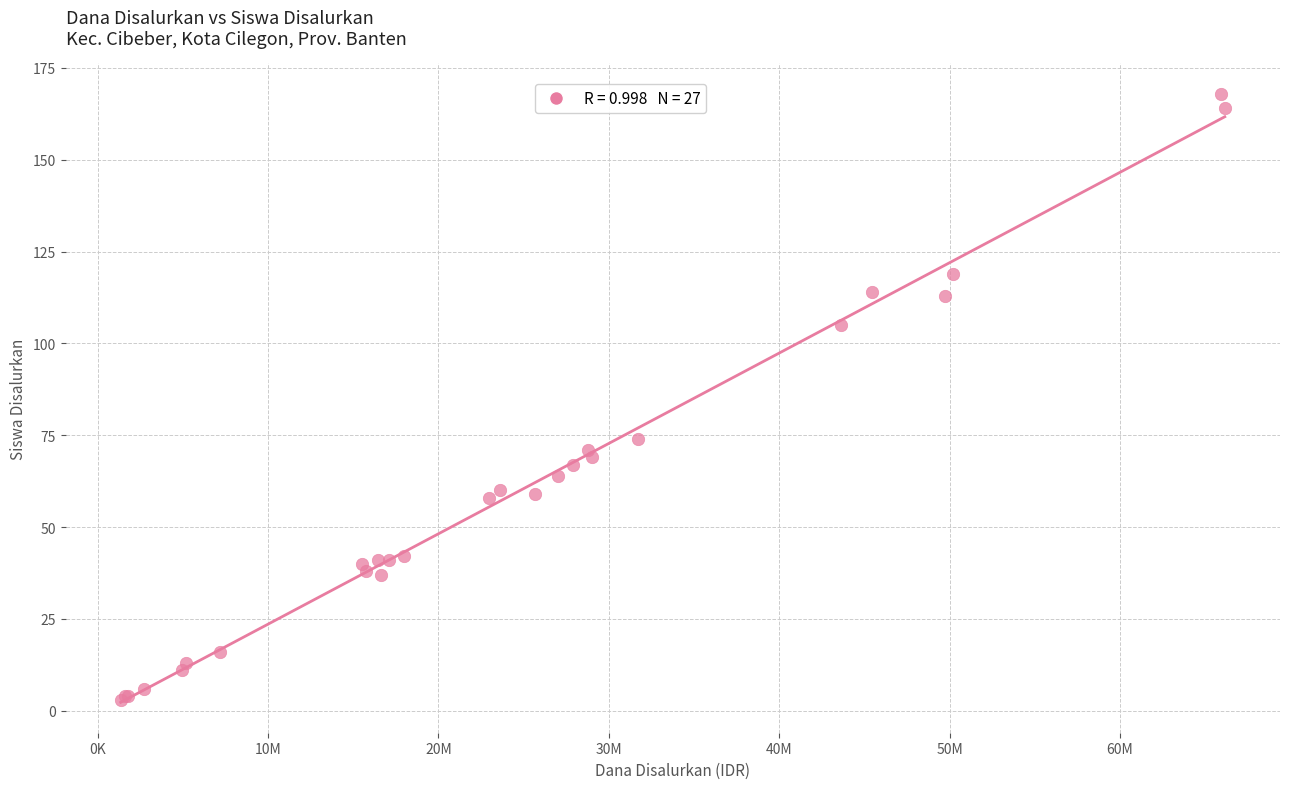

What Y value in the scatter plot is closest to 85?

74